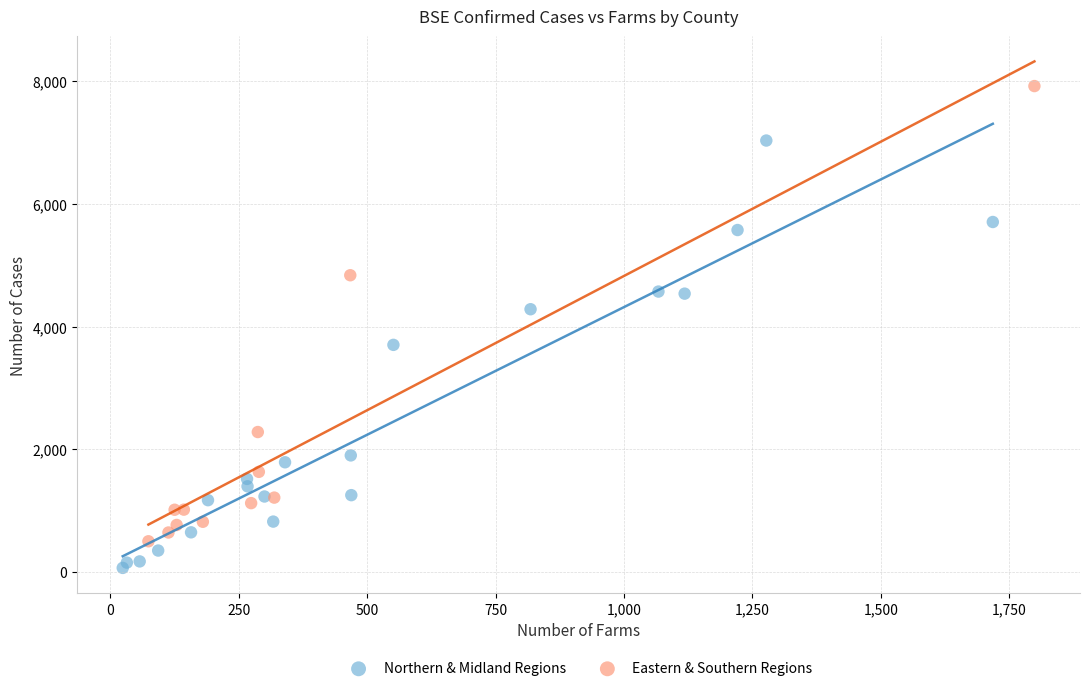

Which series reaches the maximum Y coordinate?

Eastern & Southern Regions